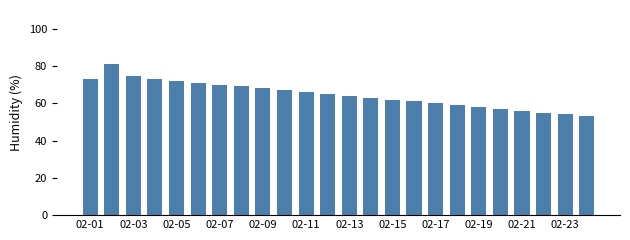

Reading right to left, what are all the values shown in this chart?

53.0	54.0	55.0	56.0	57.0	58.0	59.0	60.0	61.0	62.0	63.0	64.0	65.0	66.0	67.0	68.0	69.0	70.0	71.0	72.0	73.2	74.8	81.0	73.2